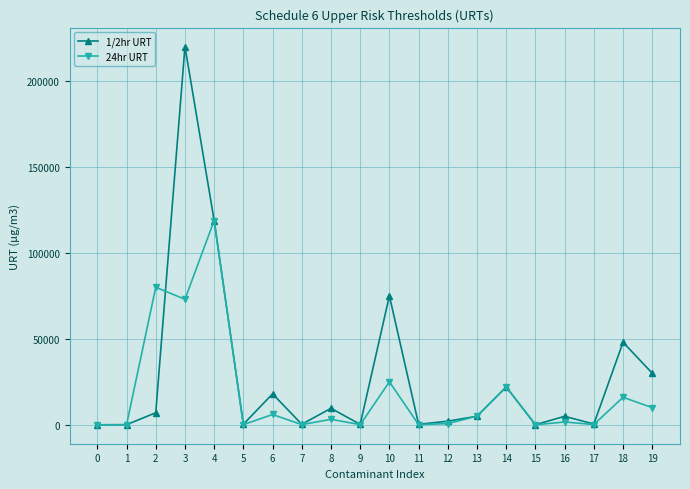

What are all the series names shown in the legend?

1/2hr URT, 24hr URT